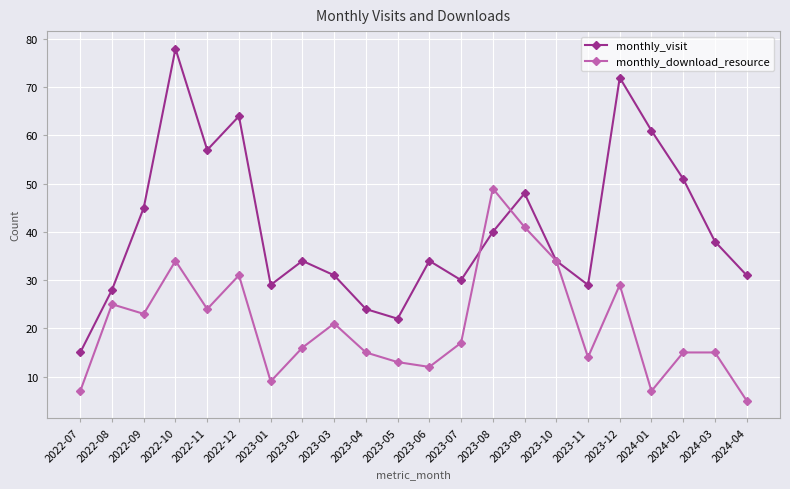

What are all the series names shown in the legend?

monthly_visit, monthly_download_resource